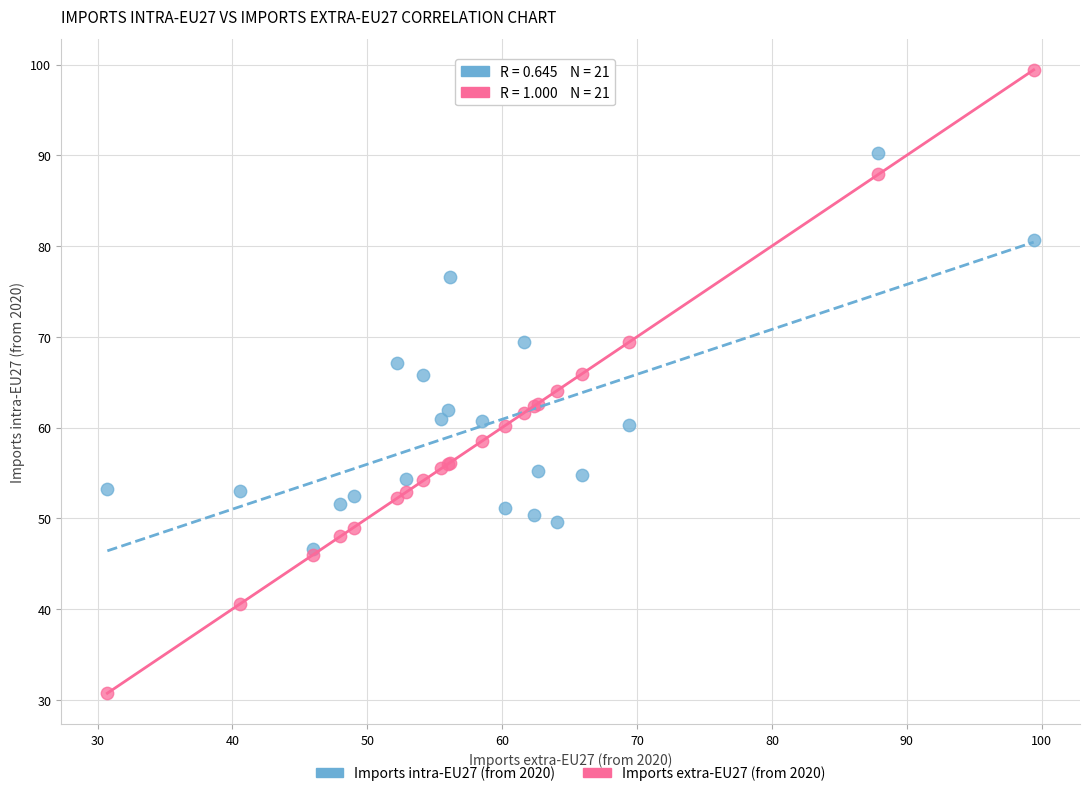

Which series has the largest Y range (max minus min)?

Imports extra-EU27 (from 2020)